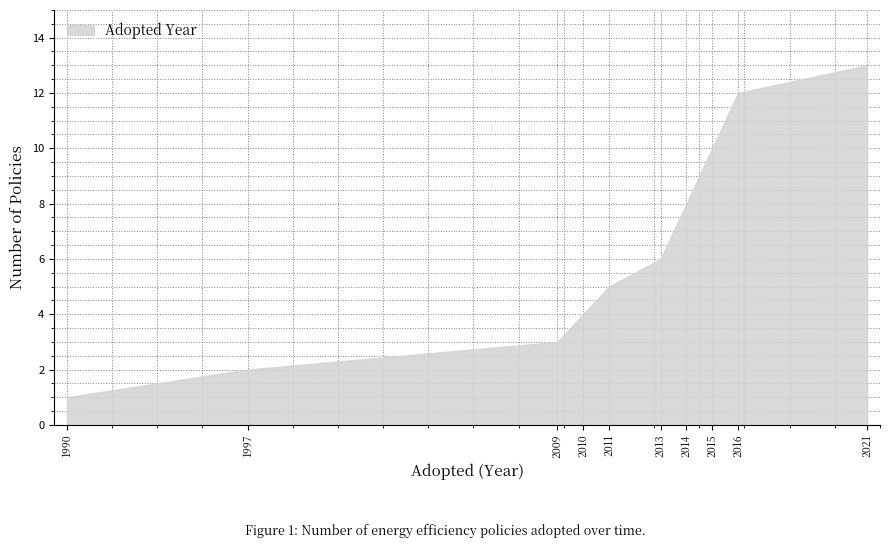

Which label corresponds to the smallest value in the chart?

1990